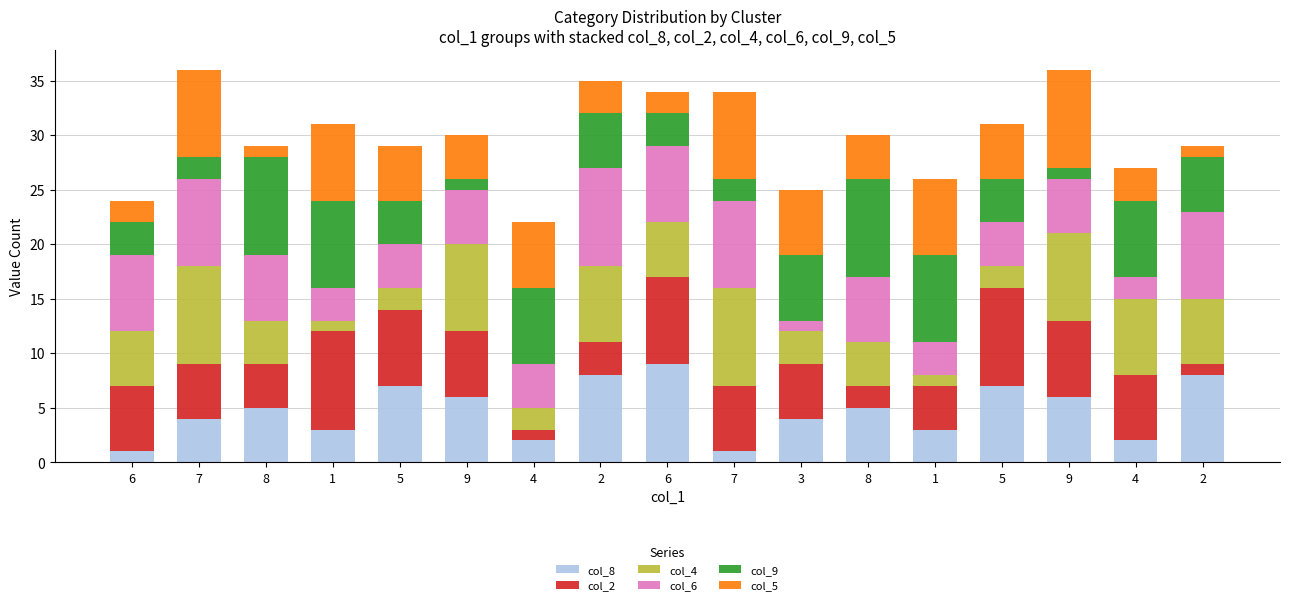

What value does the col_9 series have at 4?

7